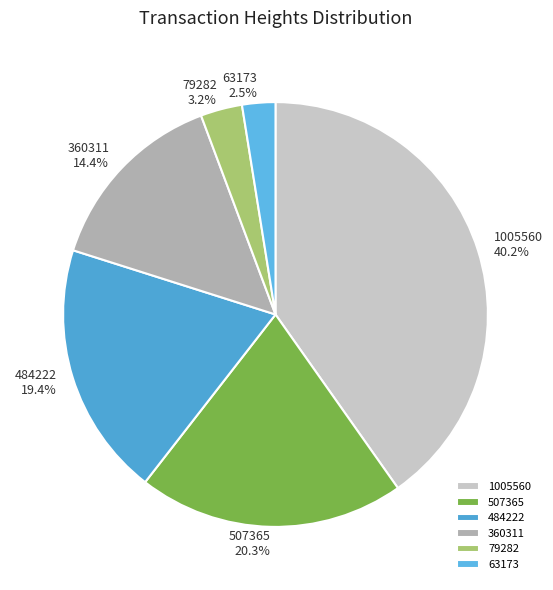

How much of the chart is everything except 79282?

96.8%